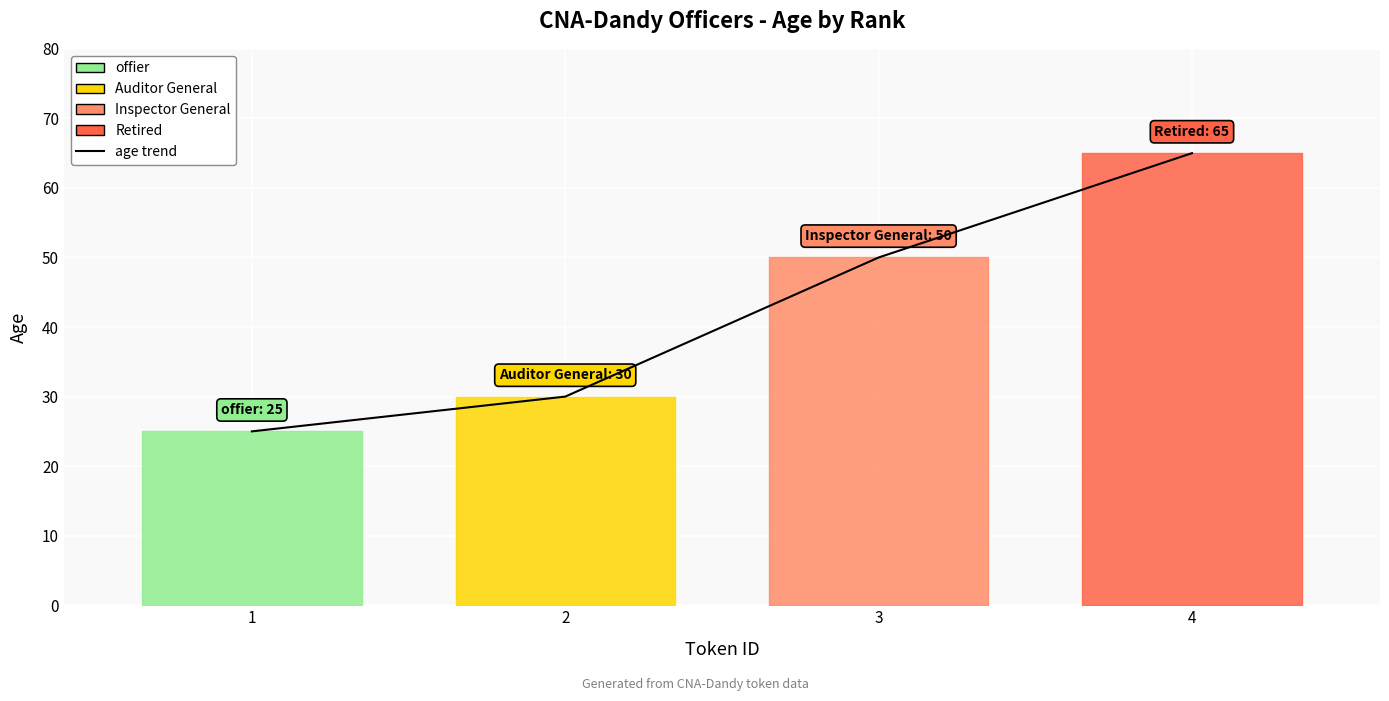

Rank the categories by value from highest to lowest.

4, 3, 2, 1